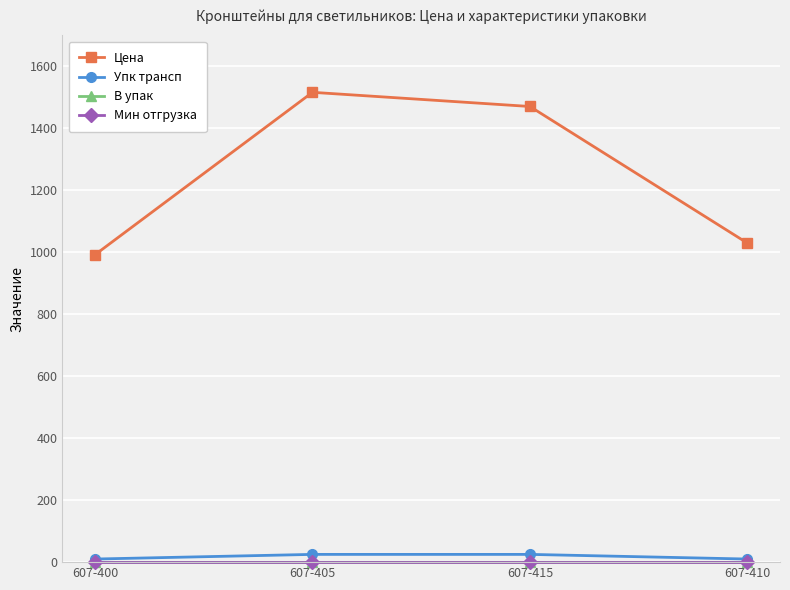

Is it true that В упак equals 0.3 at 607-415?

False